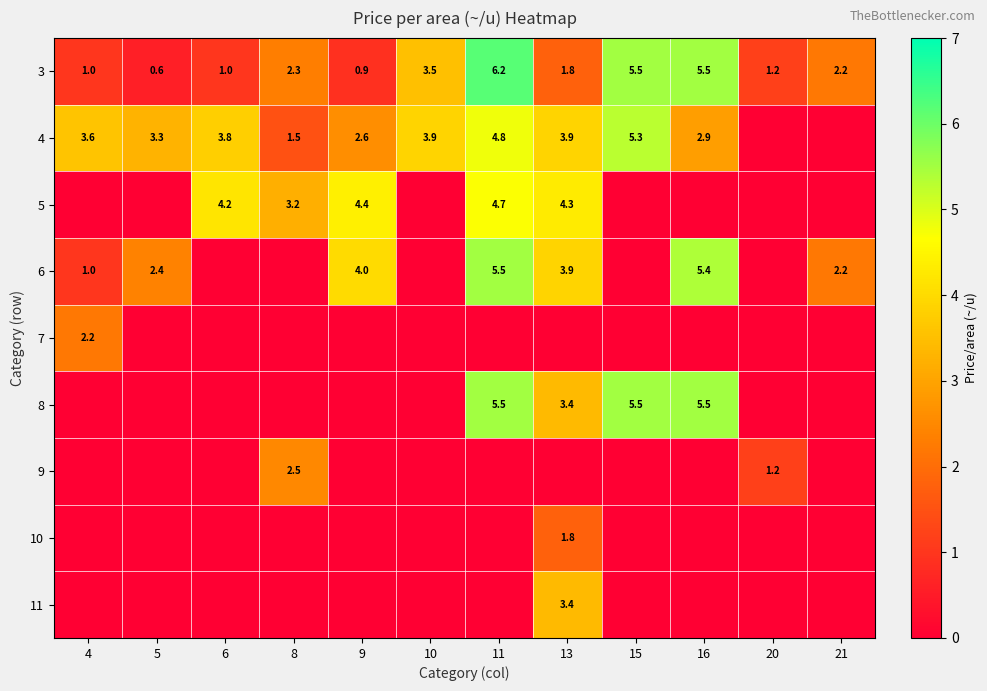

Which category has the highest value across all series?

11